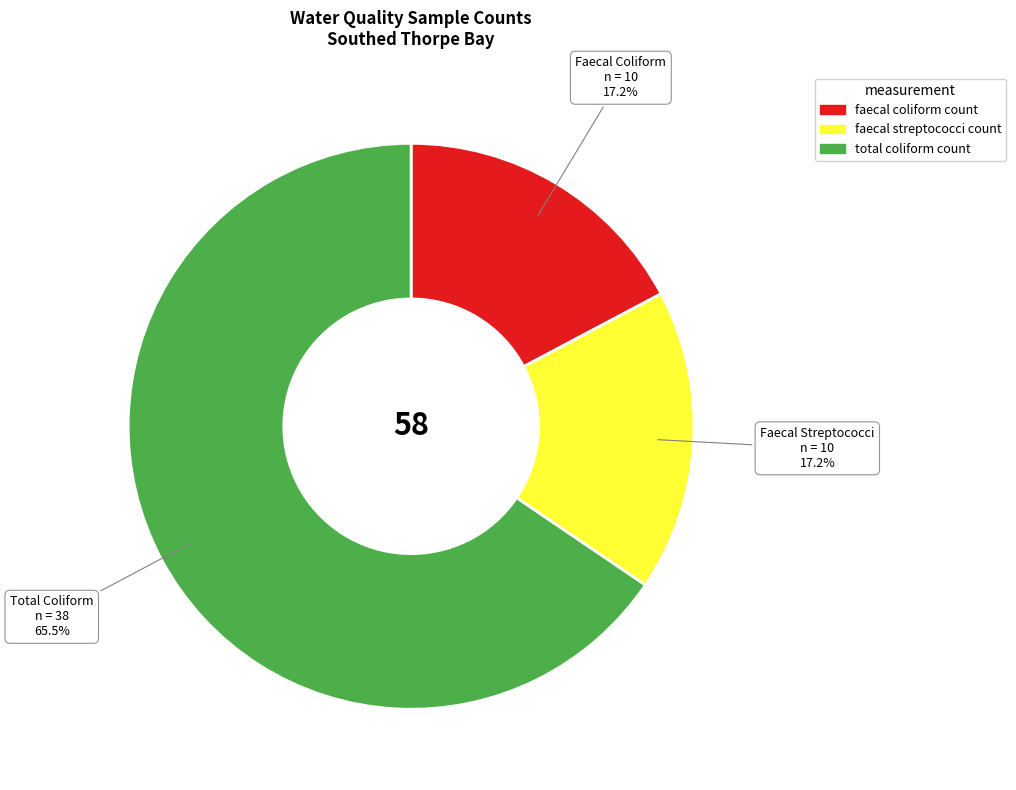

How many segments does this pie chart have?

3